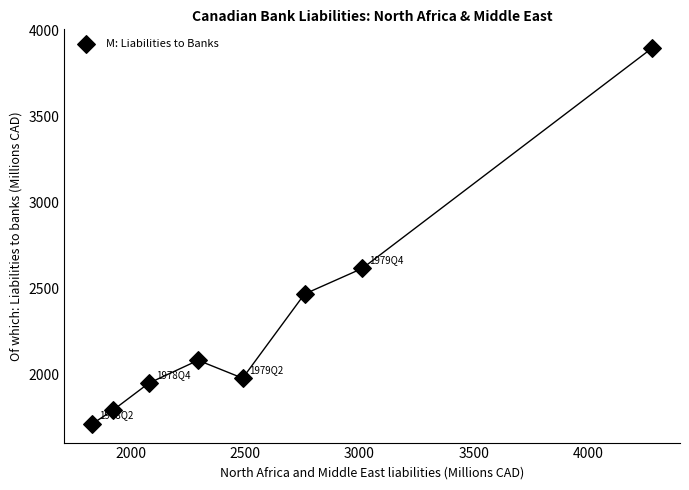

What Y value in the scatter plot is closest to 2807?

2619